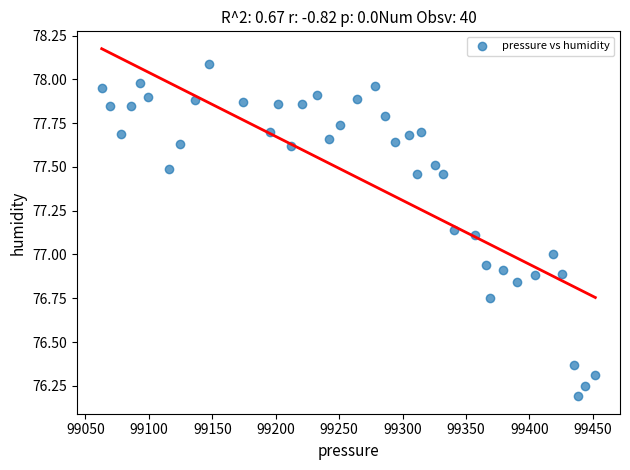

What is the range of X values (max minus min)?

389.3